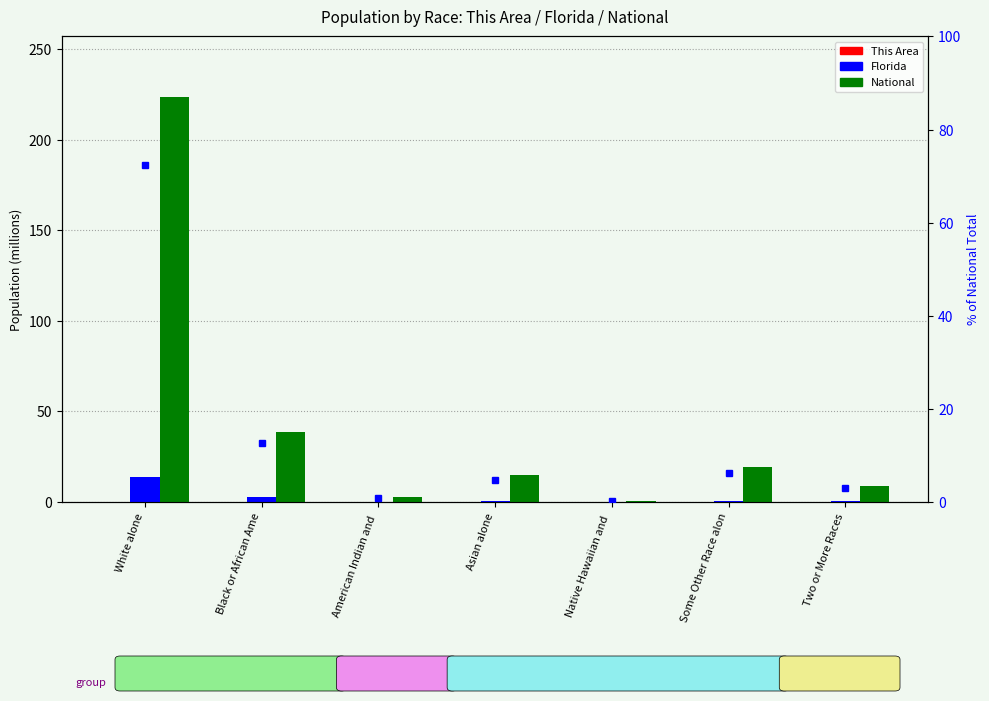

Which category has the lowest value across all series?

Native Hawaiian and 